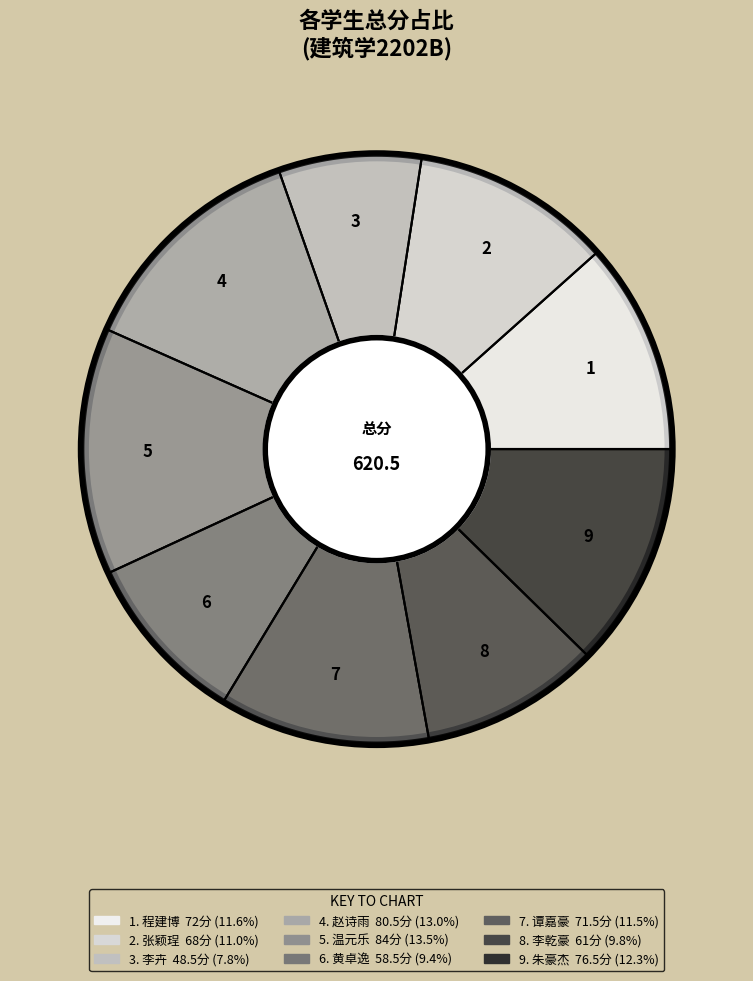

To the nearest percent, what is the difference between the 朱豪杰 and 赵诗雨 slice percentages?

1%